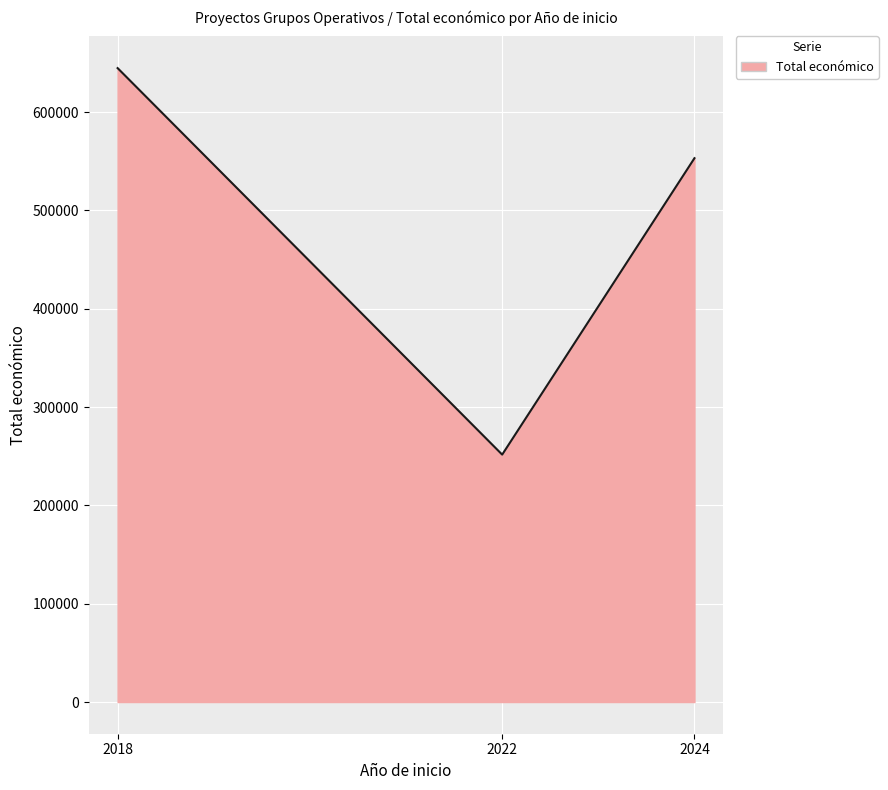

What value does the data have at 2022?

251662